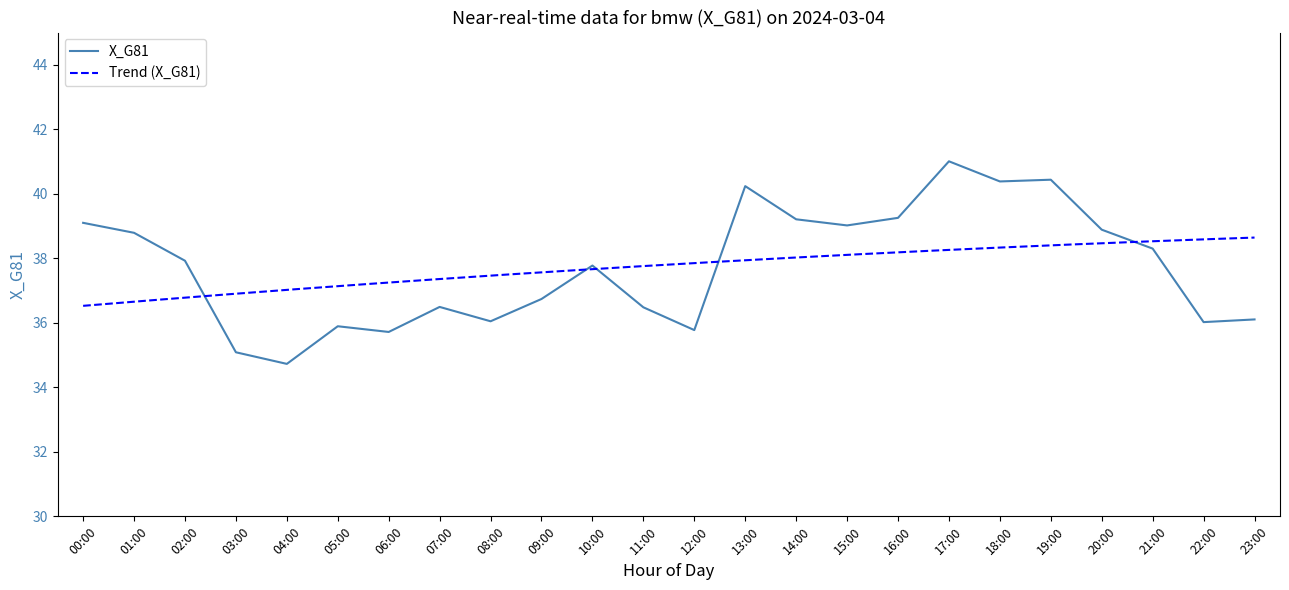

Read the value at 21:00.

38.3